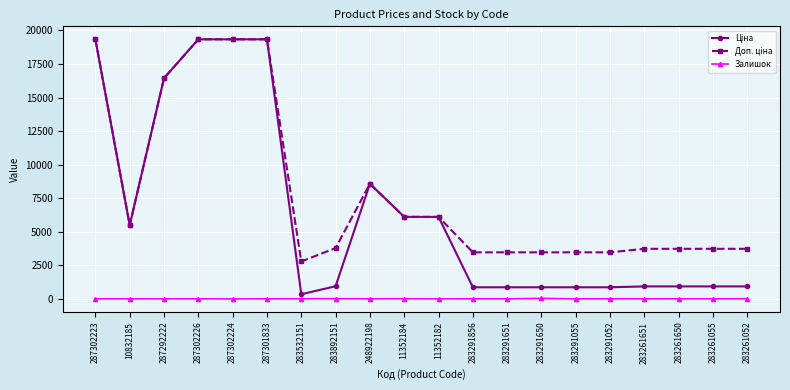

What is the greatest value displayed?

19343.1